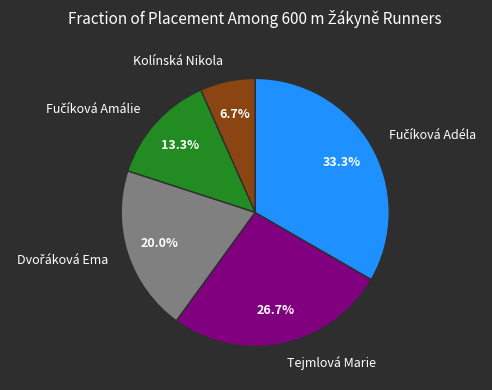

How many slices are in this pie chart?

5